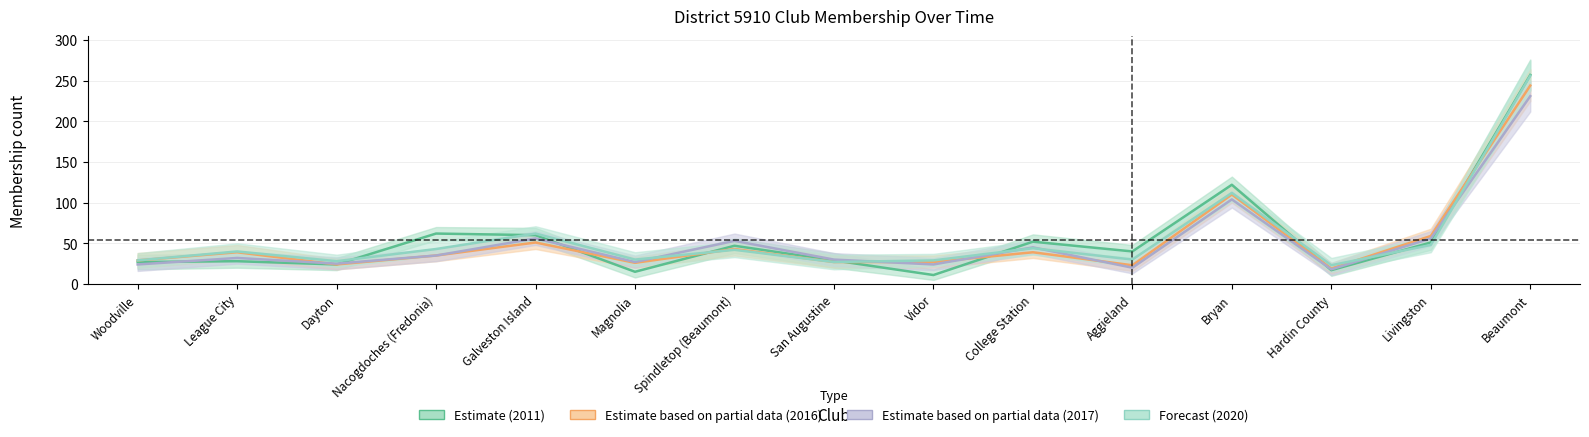

Rank the series by their maximum value, from highest to lowest.

7/1/2011, As_of_2020, 7/1/2016, 7/1/2017